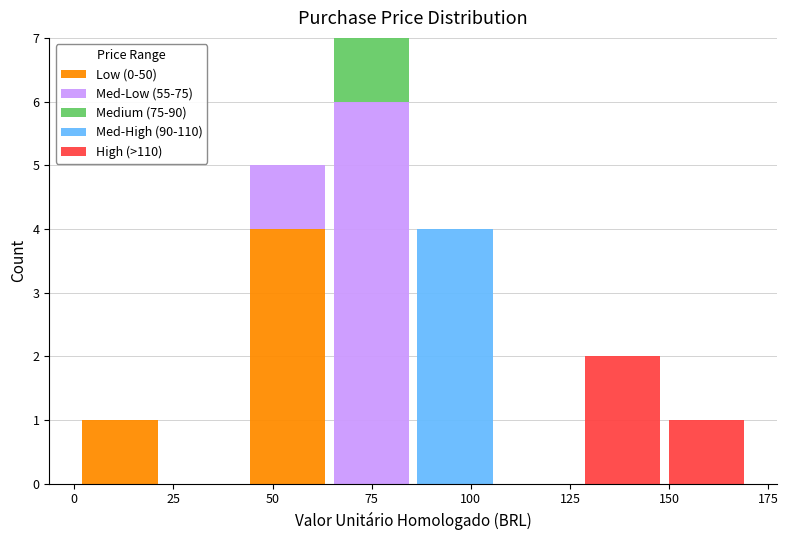

Reading left to right, transcribe this chart: for each stacked bar, give the range it covers on the x-axis and its total height. Neither the bar edges nor the heights are printed on the chart, so give them approximately, as read against the axes.

0 to 20: 1
20 to 45: 0
45 to 65: 5
65 to 85: 7
85 to 105: 4
105 to 130: 0
130 to 150: 2
150 to 170: 1